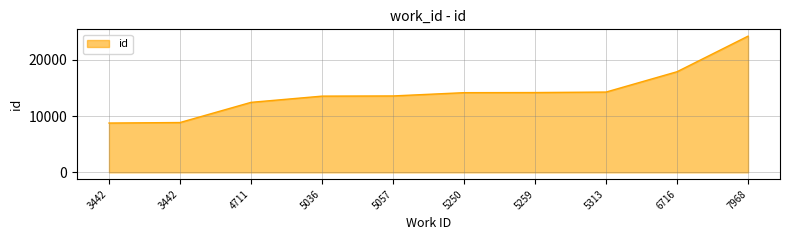

Rank the categories by value from highest to lowest.

7968, 6716, 5313, 5259, 5250, 5057, 5036, 4711, 3442, 3442